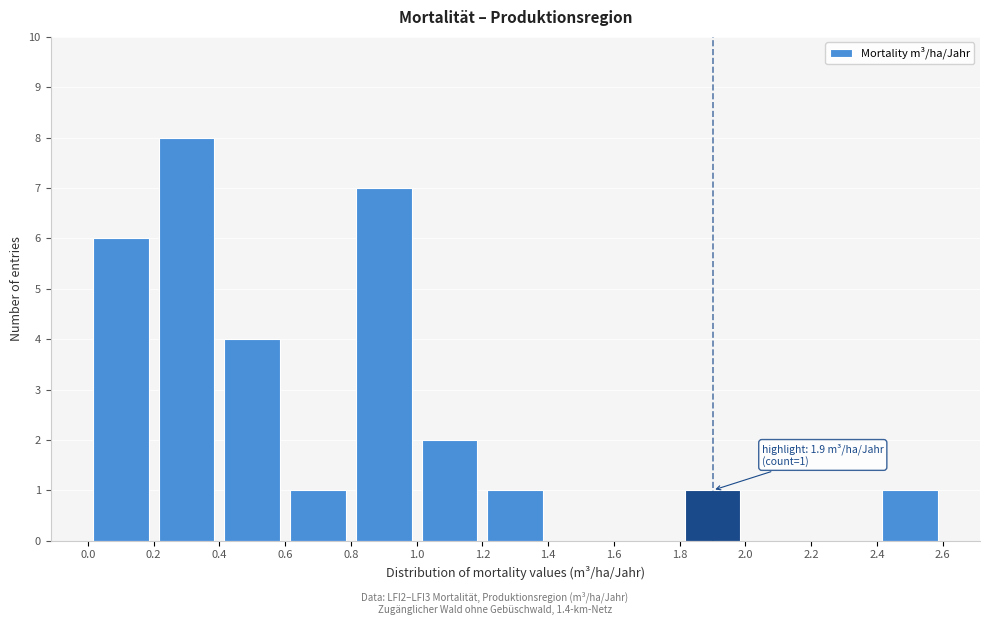

Over which range of the x-axis is the bar tallest?

0.2 to 0.4